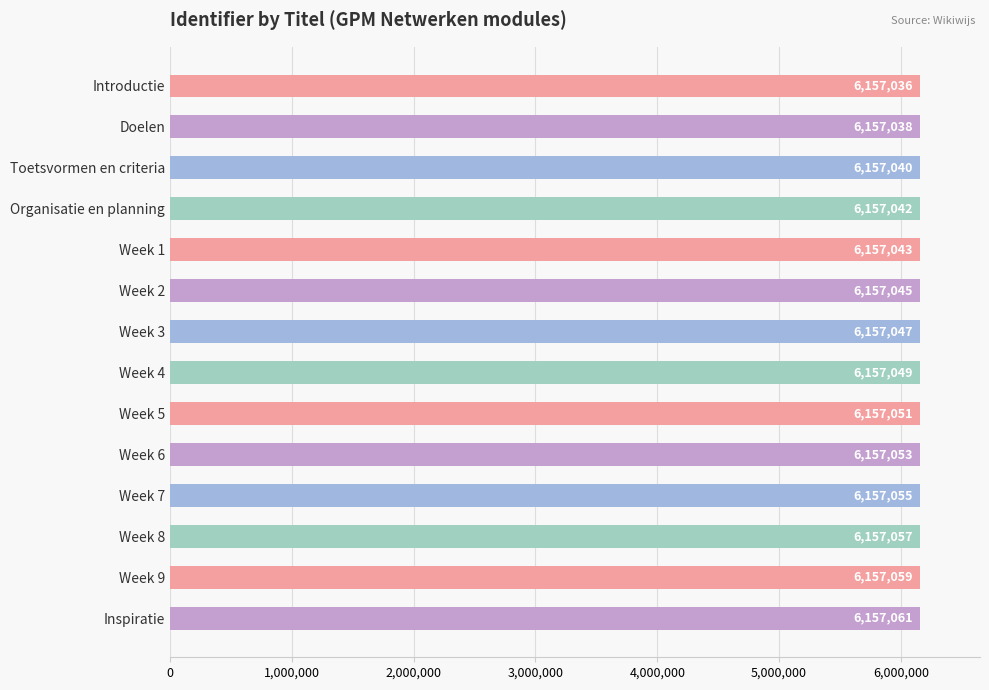

Approximately how many times larger is the value at Organisatie en planning compared to Week 1?

1.0